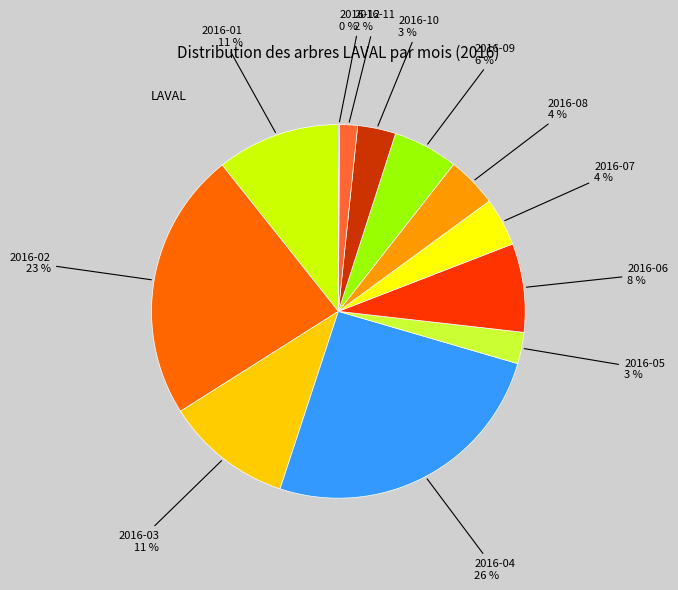

To the nearest percent, what is the average slice percentage?

8%